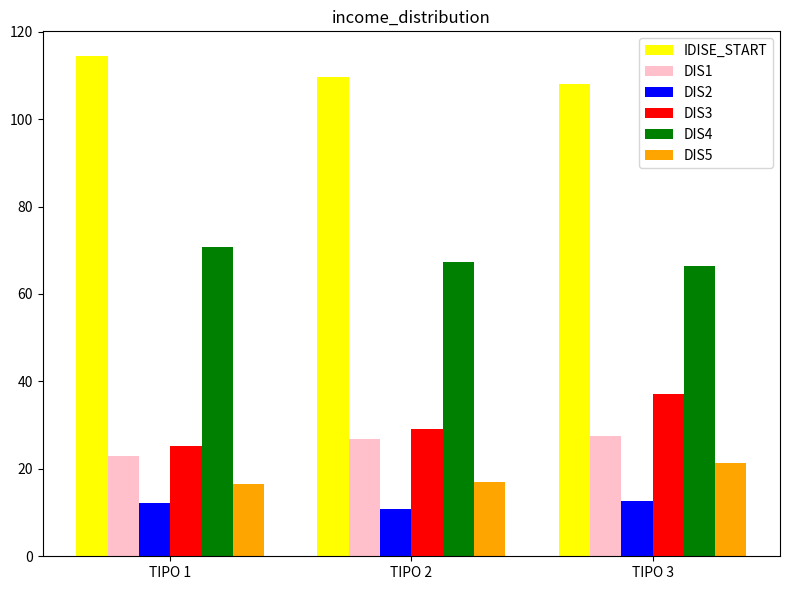

What value does the DIS5 series have at TIPO 1?

16.5